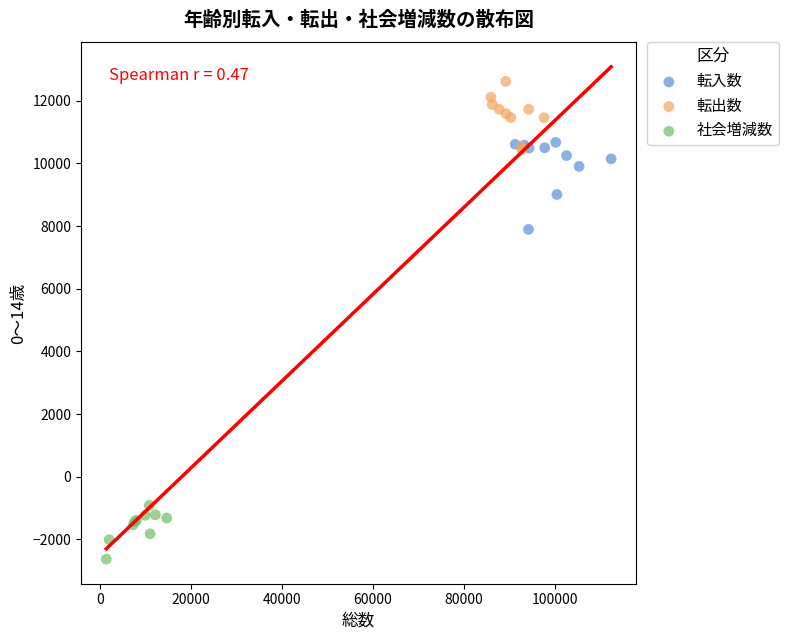

Which series has the widest spread of Y values?

転入数